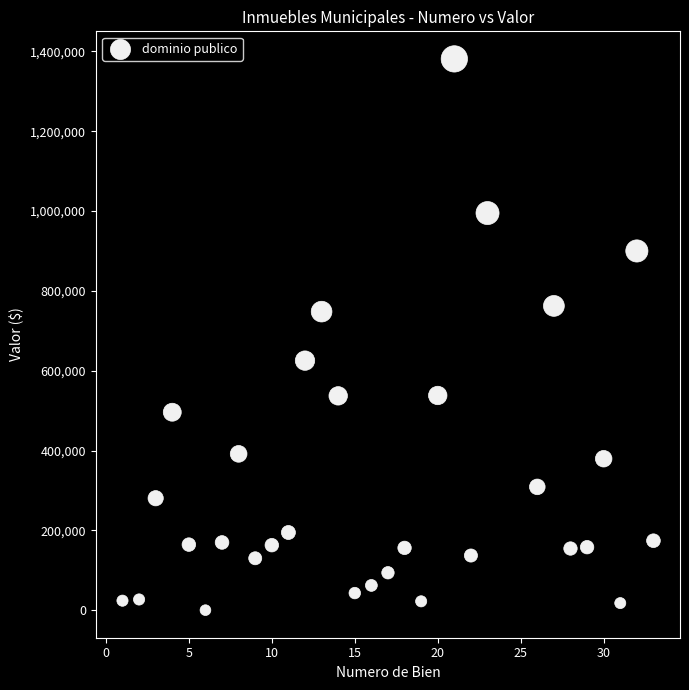

What is the range of Y values (max minus min)?

1381217.3